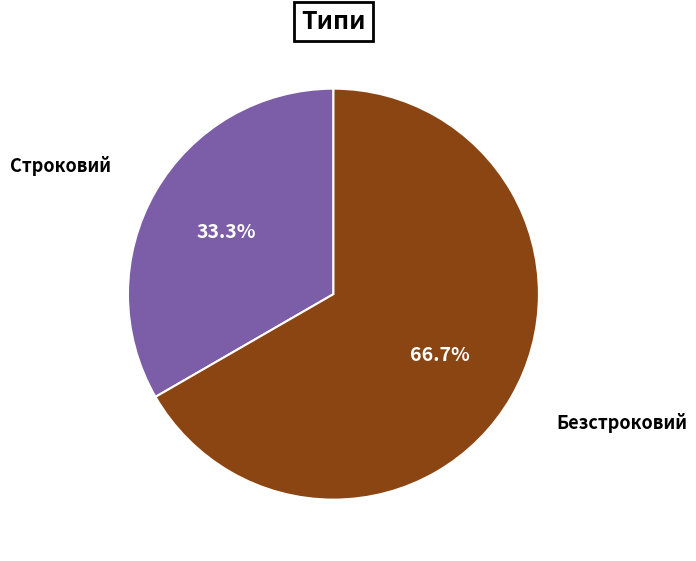

What is the total percentage of Строковий and Безстроковий?

100.0%